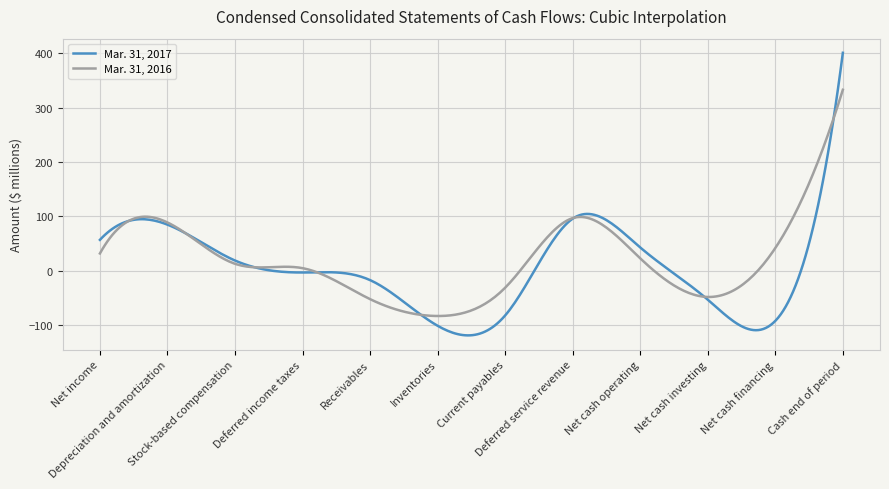

How many times do Mar. 31, 2016 and Mar. 31, 2017 cross each other?

8